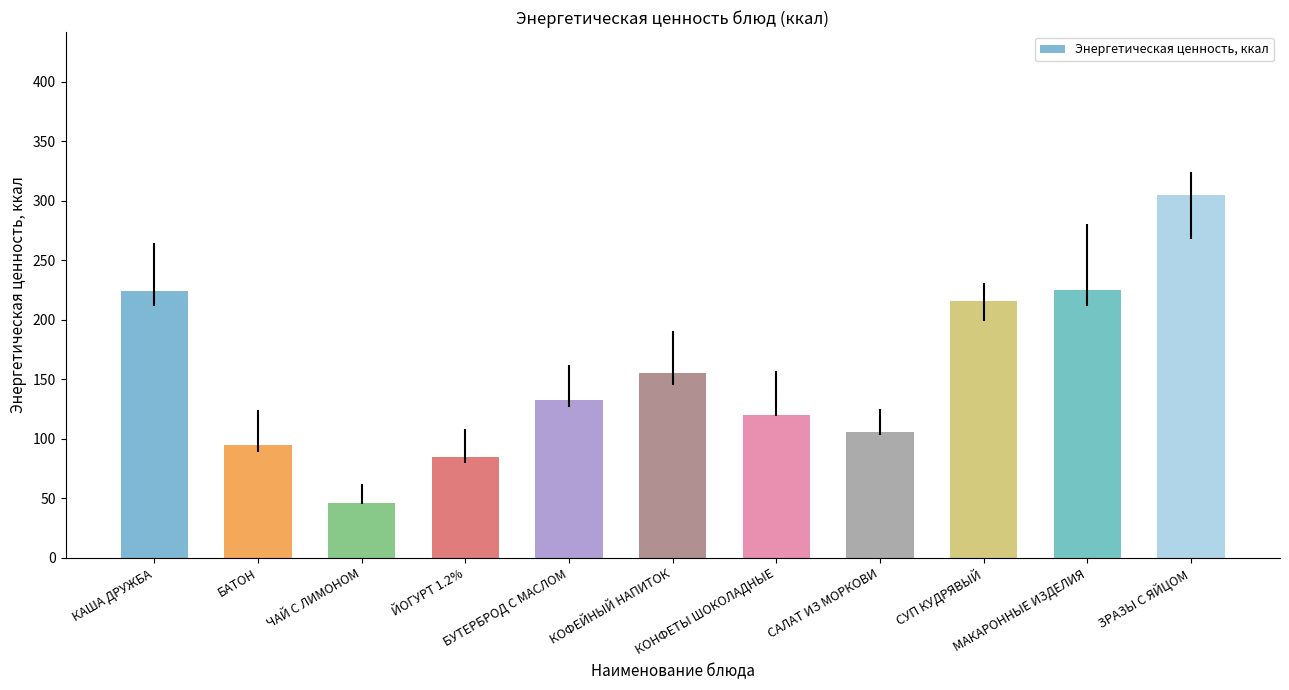

At which label is the value closest to 175?

КОФЕЙНЫЙ НАПИТОК